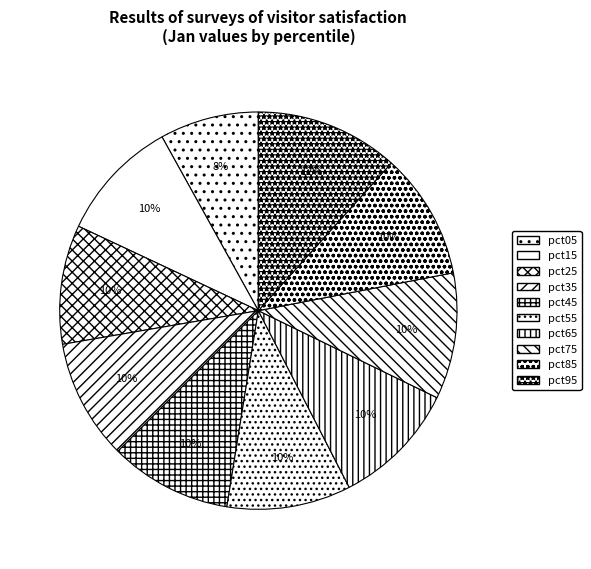

Does pct85 represent more than half of the total?

No